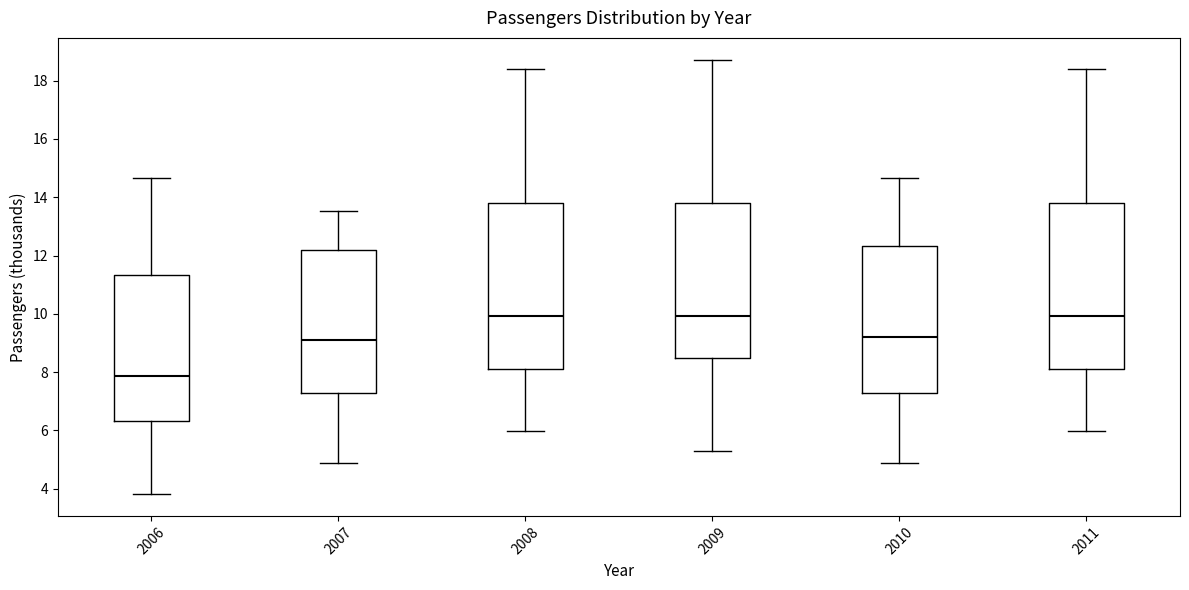

Reading left to right, transcribe this box plot: for each box, give where its median line is, the range the box spans, and where its two whiskers end, as read against the y-axis. The values are not printed on the chart, so give them approximately, as read against the axis.

2006: median 7.8, box 6.4 to 11.4, whiskers 3.8 to 14.6
2007: median 9.2, box 7.2 to 12.2, whiskers 4.8 to 13.6
2008: median 10.0, box 8.2 to 13.8, whiskers 6.0 to 18.4
2009: median 10.0, box 8.4 to 13.8, whiskers 5.4 to 18.8
2010: median 9.2, box 7.2 to 12.4, whiskers 4.8 to 14.6
2011: median 10.0, box 8.2 to 13.8, whiskers 6.0 to 18.4